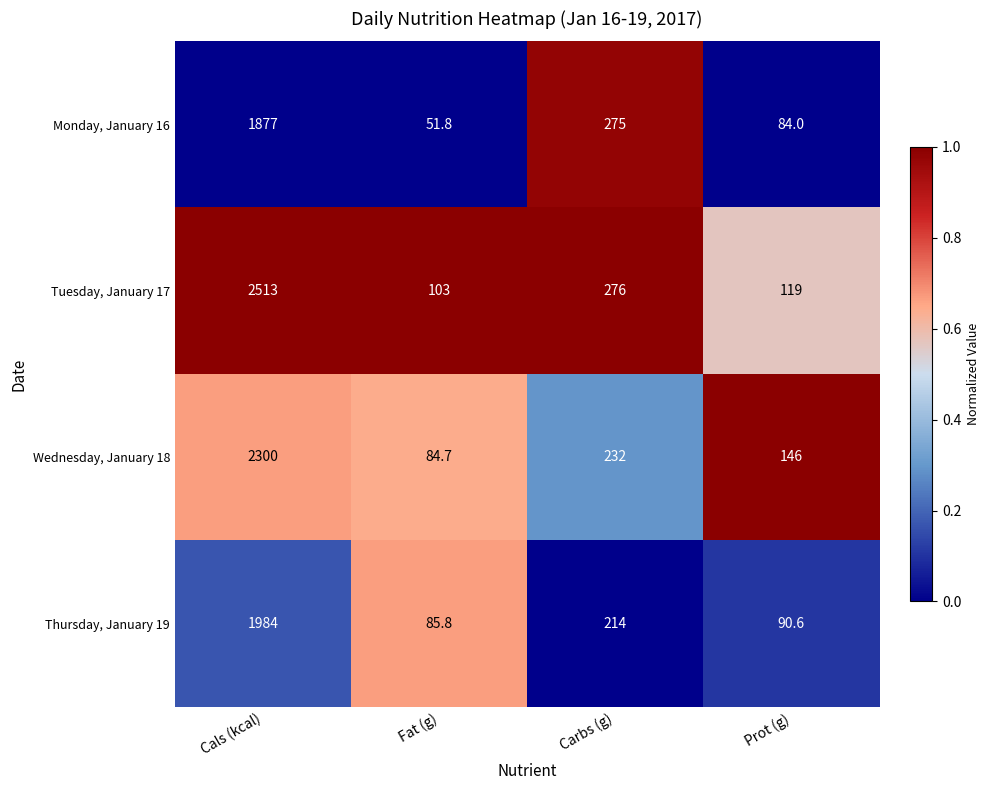

Is it true that Monday, January 16 equals 1877.0 at Cals (kcal)?

True